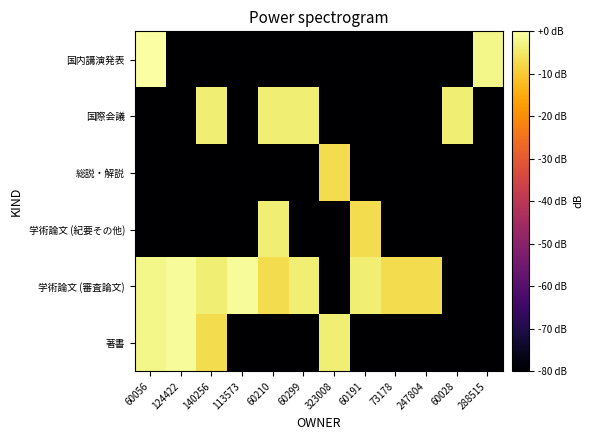

Reading left to right, list all the values displayed in this chart.

著書: 60056=-2.2	124422=-1.0	140256=-7.0	113573=-80.0	60210=-80.0	60299=-80.0	323008=-4.0	60191=-80.0	73178=-80.0	247804=-80.0	60028=-80.0	288515=-80.0
学術論文 (審査論文): 60056=-2.2	124422=-1.0	140256=-4.0	113573=-1.0	60210=-7.0	60299=-4.0	323008=-80.0	60191=-4.0	73178=-7.0	247804=-7.0	60028=-80.0	288515=-80.0
学術論文 (紀要その他): 60056=-80.0	124422=-80.0	140256=-80.0	113573=-80.0	60210=-4.0	60299=-80.0	323008=-80.0	60191=-7.0	73178=-80.0	247804=-80.0	60028=-80.0	288515=-80.0
総説・解説: 60056=-80.0	124422=-80.0	140256=-80.0	113573=-80.0	60210=-80.0	60299=-80.0	323008=-7.0	60191=-80.0	73178=-80.0	247804=-80.0	60028=-80.0	288515=-80.0
国際会議: 60056=-80.0	124422=-80.0	140256=-4.0	113573=-80.0	60210=-4.0	60299=-4.0	323008=-80.0	60191=-80.0	73178=-80.0	247804=-80.0	60028=-4.0	288515=-80.0
国内講演発表: 60056=0.0	124422=-80.0	140256=-80.0	113573=-80.0	60210=-80.0	60299=-80.0	323008=-80.0	60191=-80.0	73178=-80.0	247804=-80.0	60028=-80.0	288515=-2.2